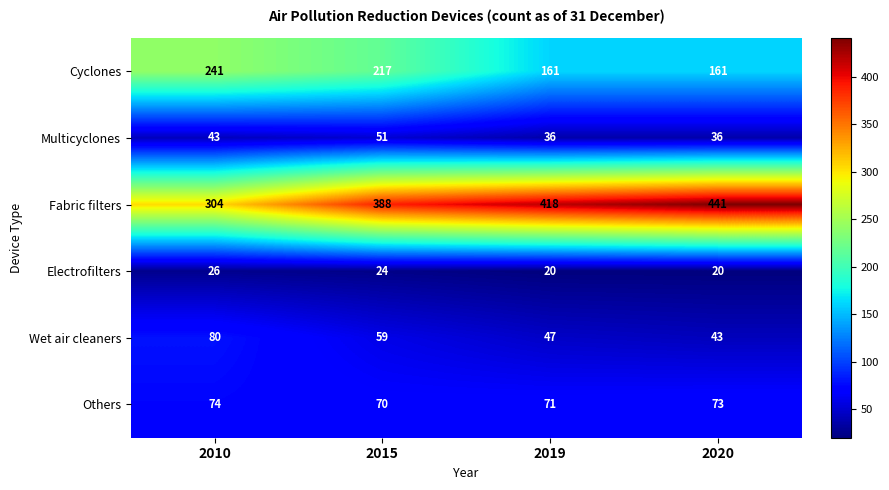

Reading left to right, list all the values displayed in this chart.

Cyclones: 2010=241	2015=217	2019=161	2020=161
Multicyclones: 2010=43	2015=51	2019=36	2020=36
Fabric filters: 2010=304	2015=388	2019=418	2020=441
Electrofilters: 2010=26	2015=24	2019=20	2020=20
Wet air cleaners: 2010=80	2015=59	2019=47	2020=43
Others: 2010=74	2015=70	2019=71	2020=73